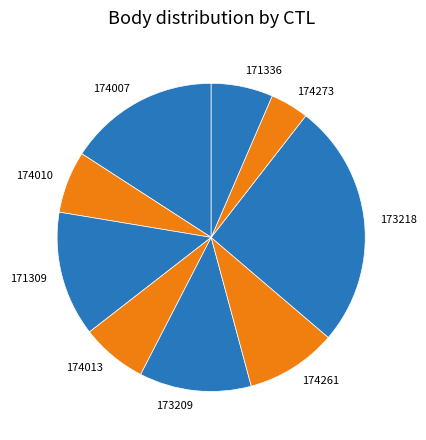

Is it true that 173218 is 26% of the pie?

True